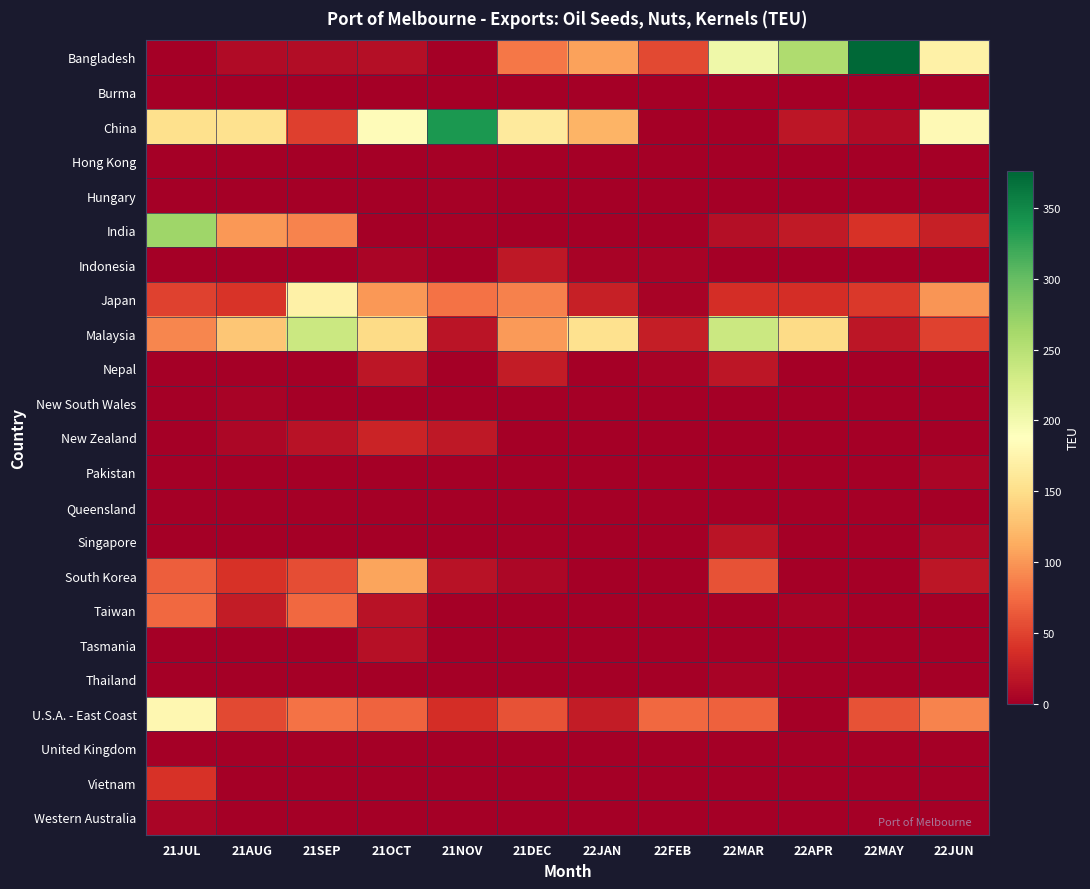

Which series has the largest range (max minus min)?

Bangladesh